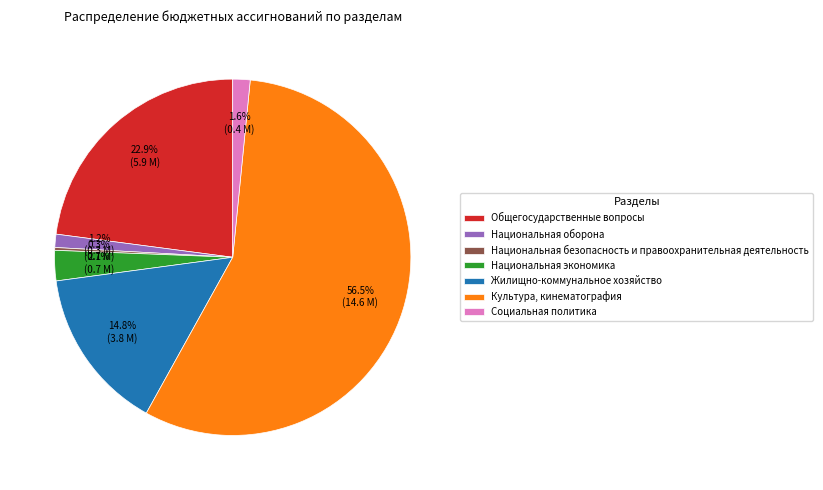

Does Культура, кинематография represent more than half of the total?

Yes